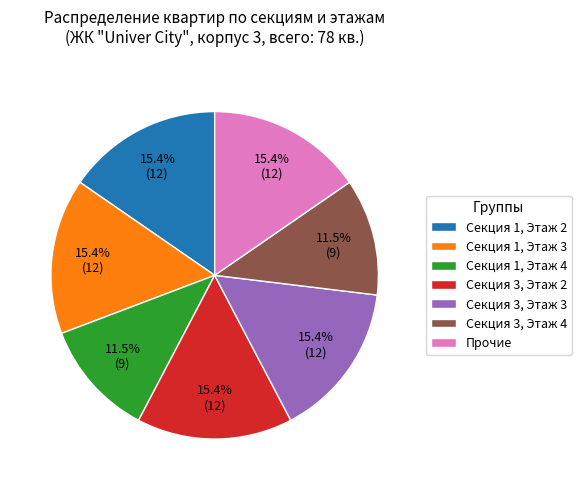

How many slices are in this pie chart?

7